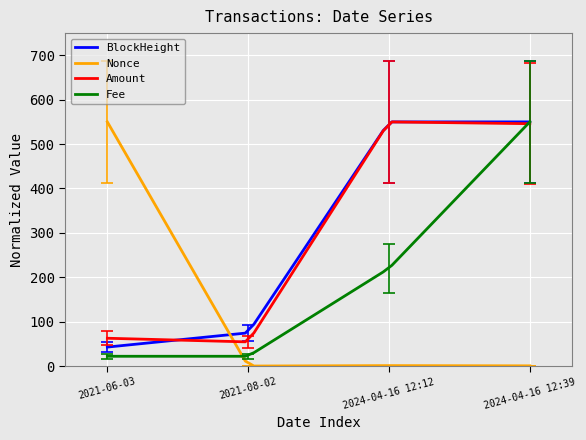

What is the lowest value of the Amount series?

54.5